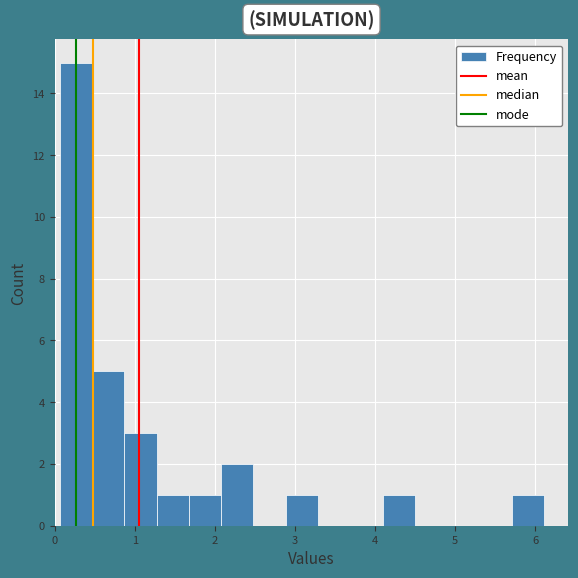

What is the height of the bar covering 5.7 to 6.1 on the x-axis? Neither the bar edges nor the heights are printed on the chart, so give them approximately, as read against the axes.

1